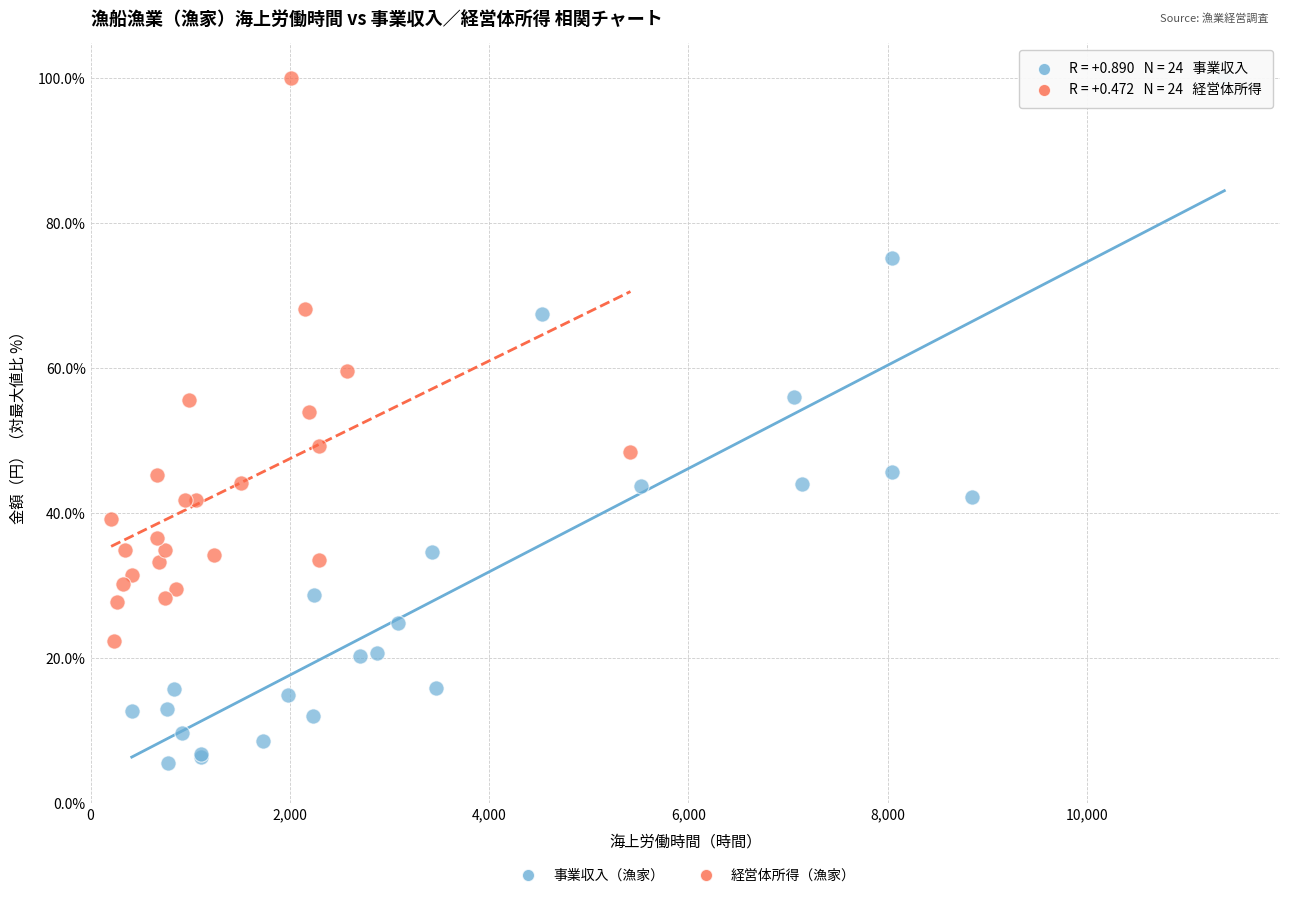

Which series reaches the minimum Y coordinate?

事業収入（漁家）